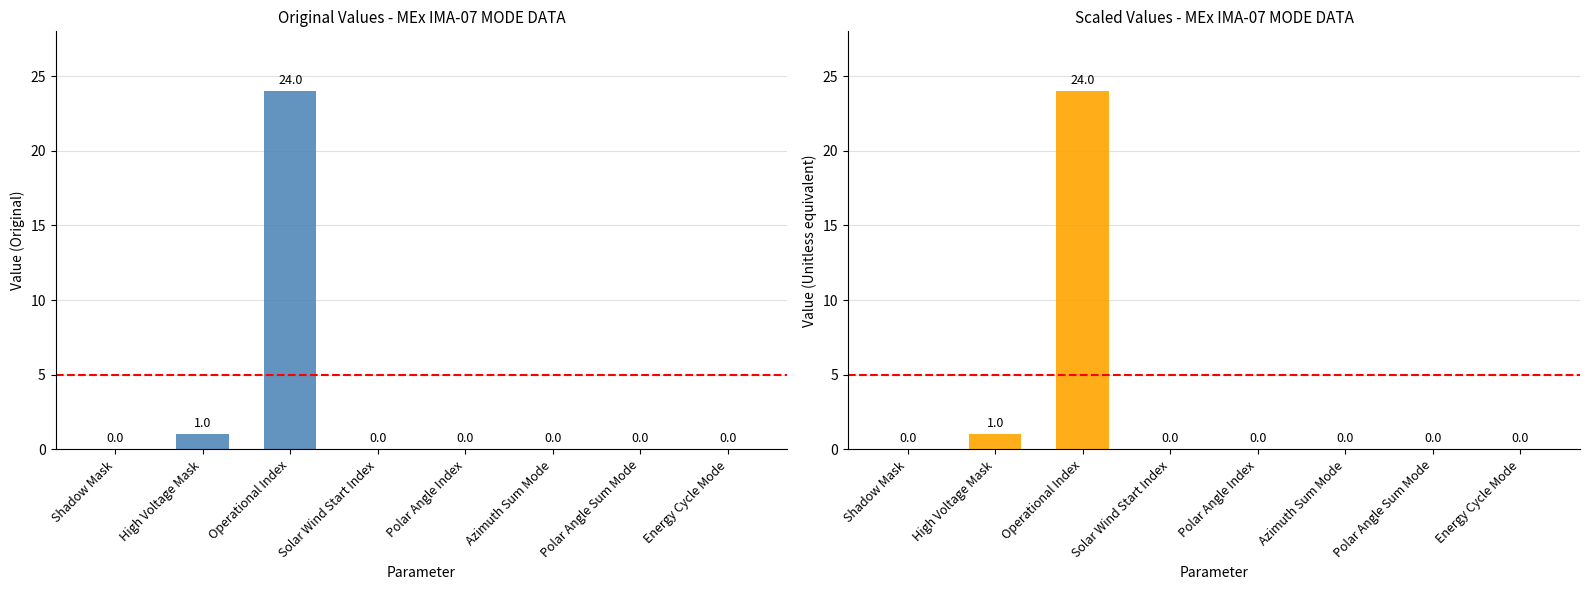

What is the label of the 8th bar from the left?

Energy Cycle Mode